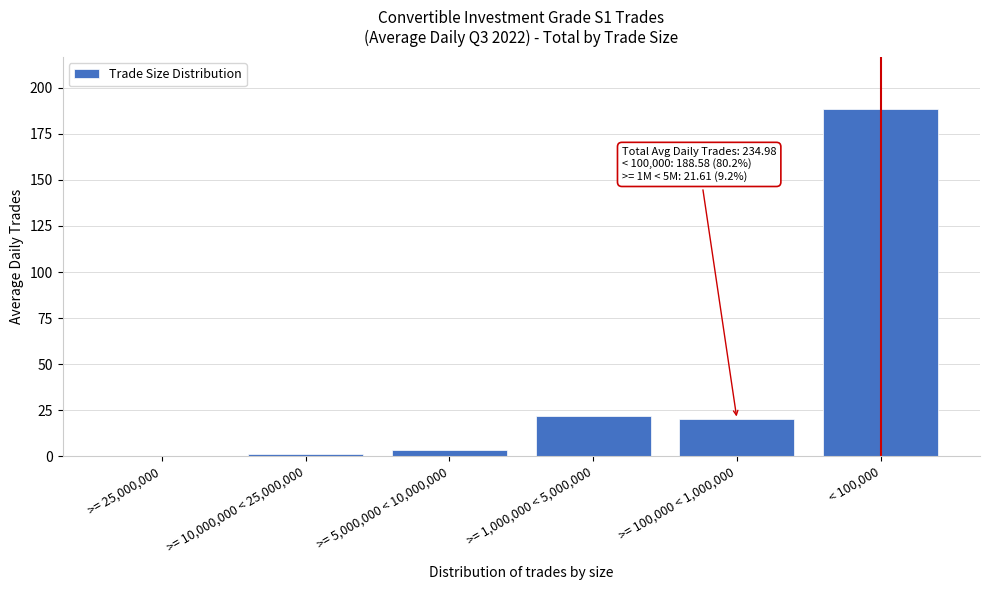

What is the greatest value displayed?

188.6